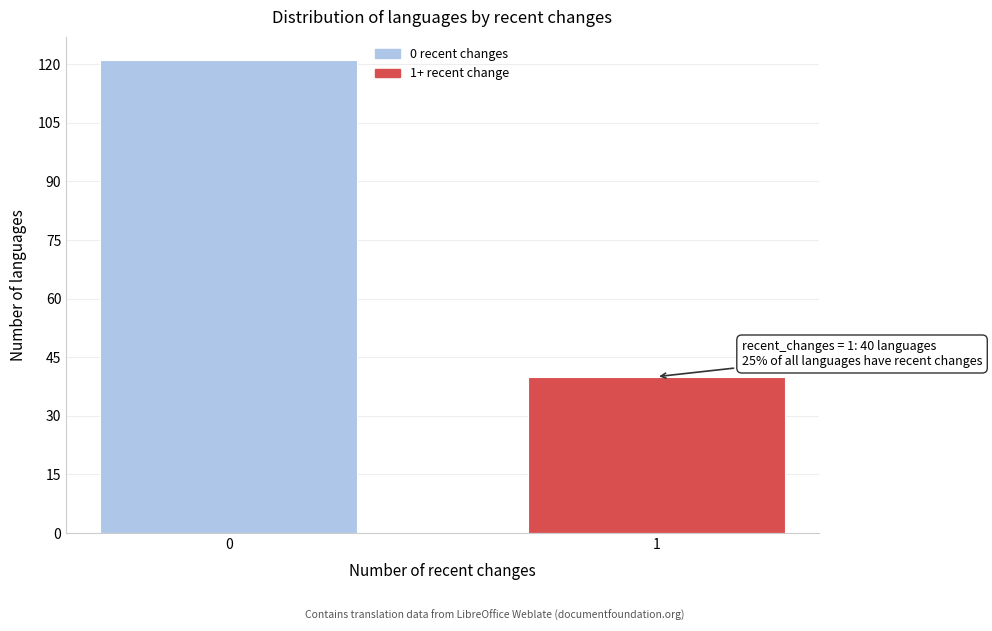

Reading left to right, extract all data points from this chart.

0=121	1=40